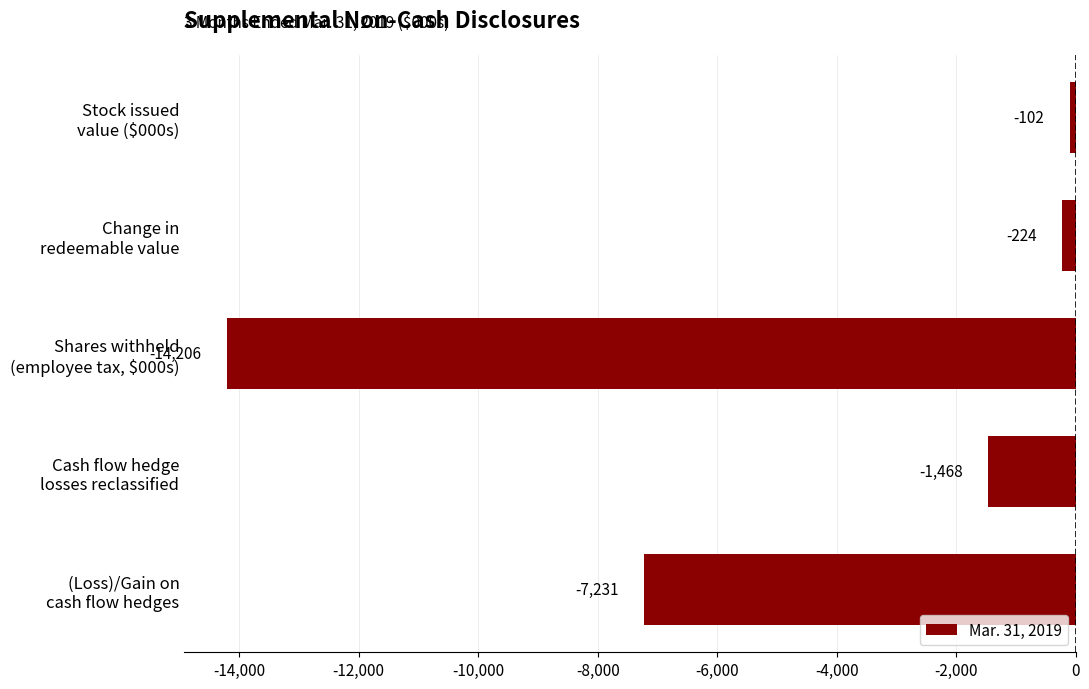

Reading bottom to top, transcribe all the data shown in this chart.

-7231	-1468	-14206	-224	-102